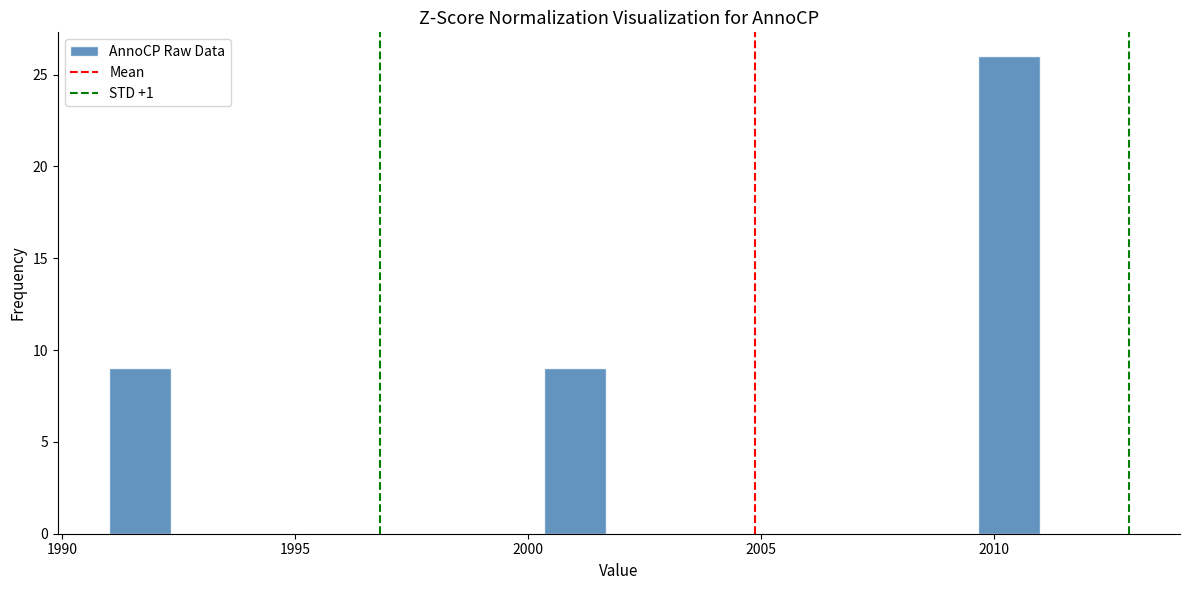

Read against the x-axis, roughly where is the centre of the tallest bar?

2010.5